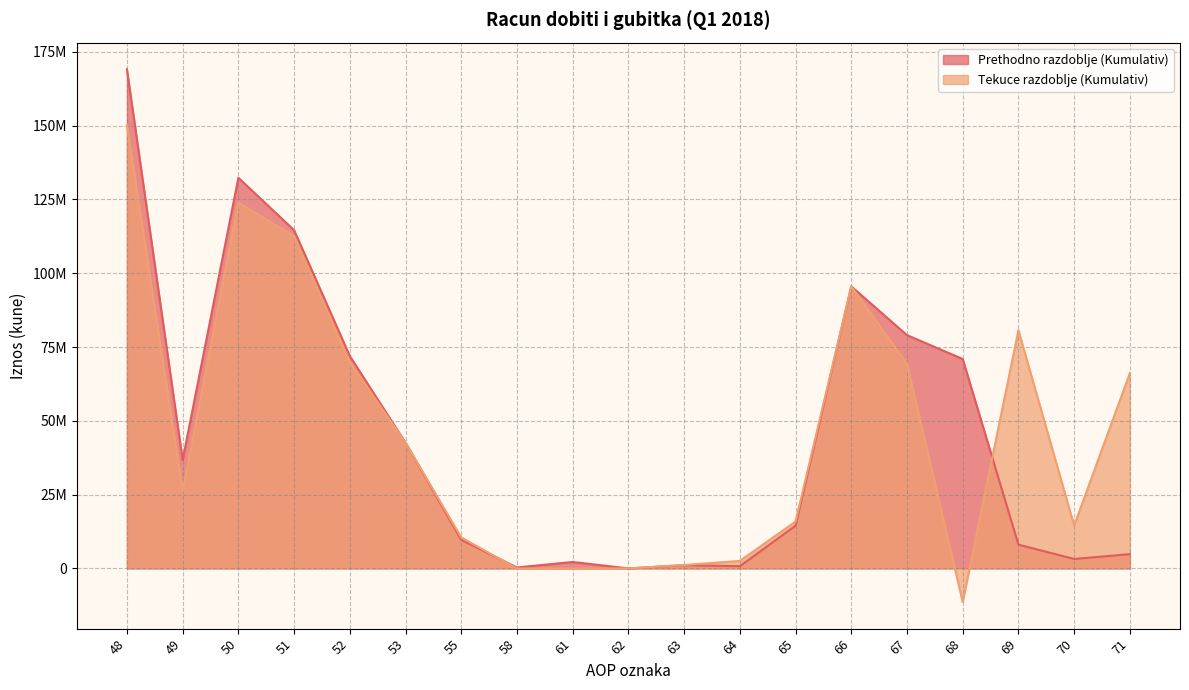

At how many categories does at least one series exceed 43940668?

9